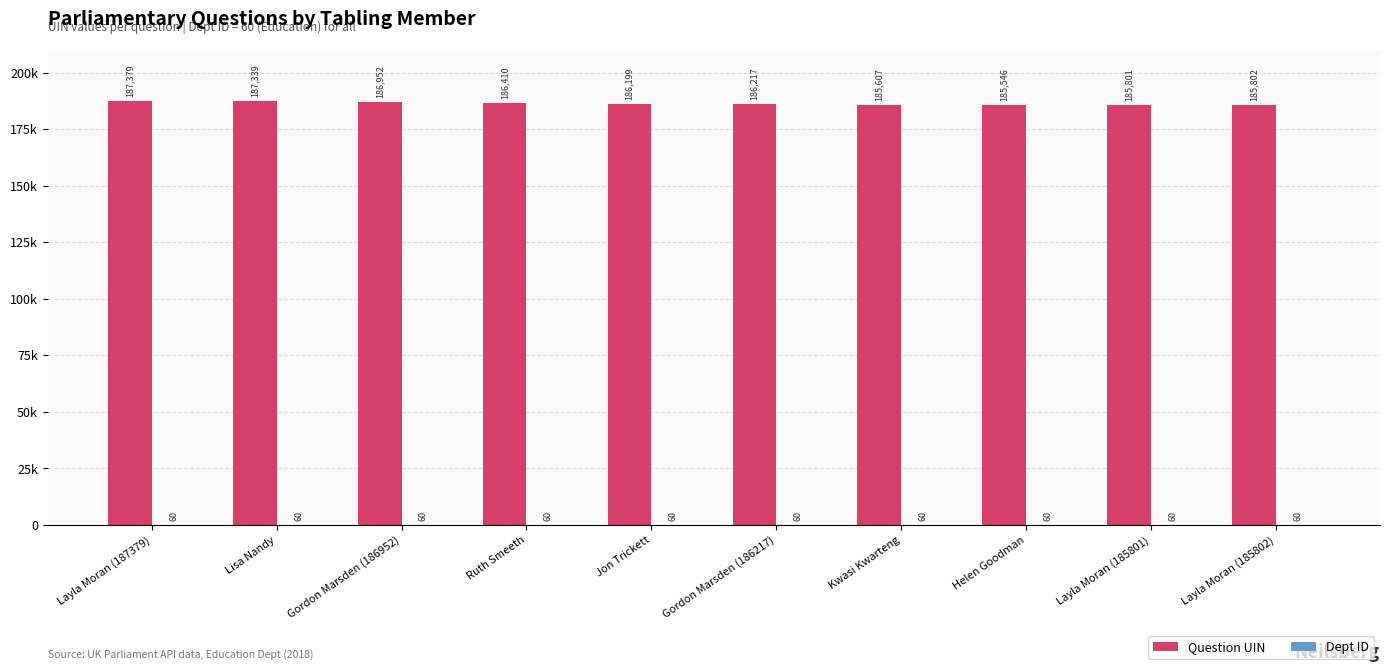

What is the average value of the Dept ID series?

60